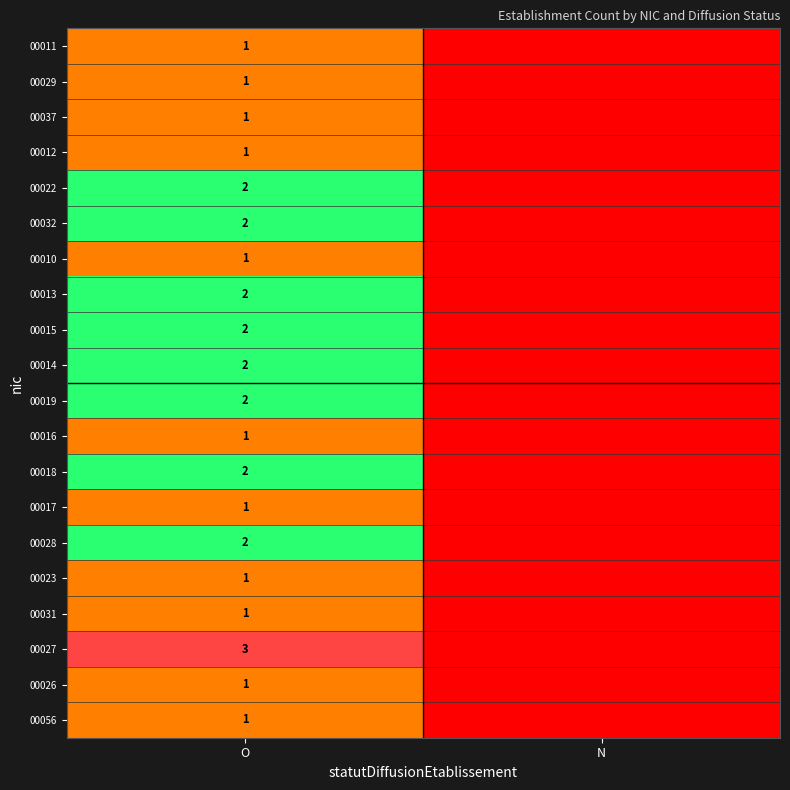

Is it true that 00029 equals 1 at O?

True